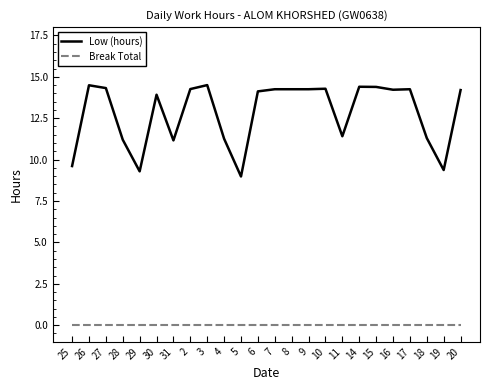

Rank the series by their maximum value, from highest to lowest.

Low (hours), Break Total